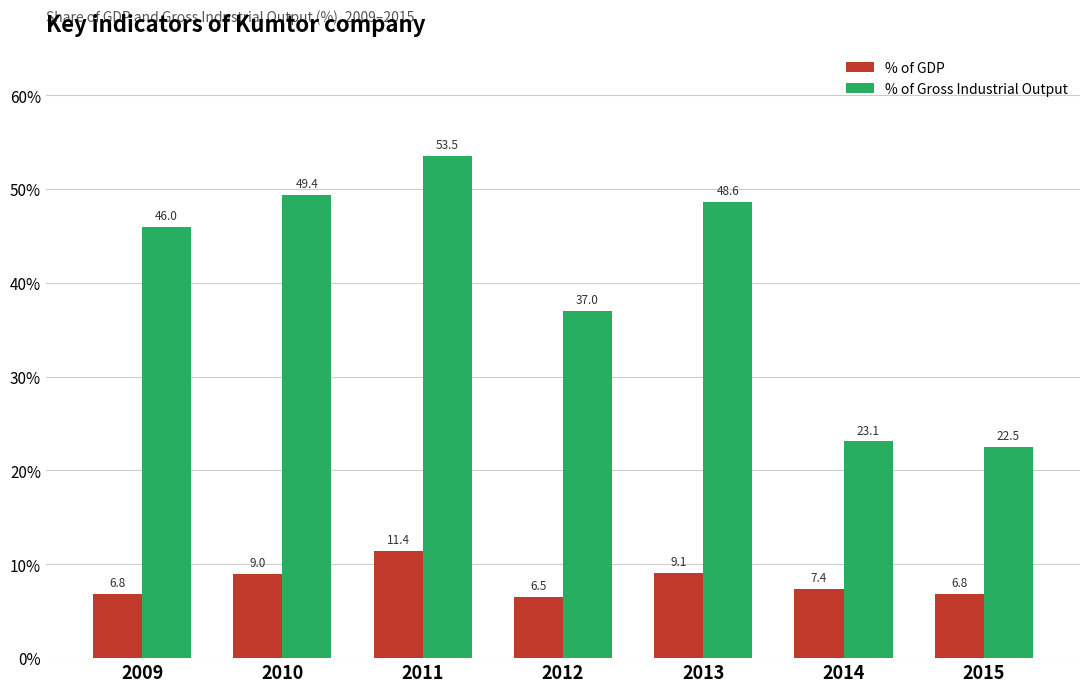

Which series has the largest total across all categories?

% of Gross Industrial Output